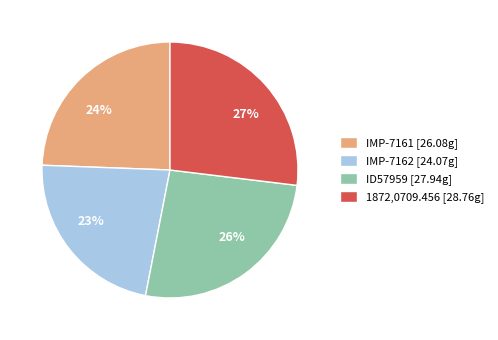

Approximately how many times larger is the value at ID57959 compared to 1872,0709.456?

1.0